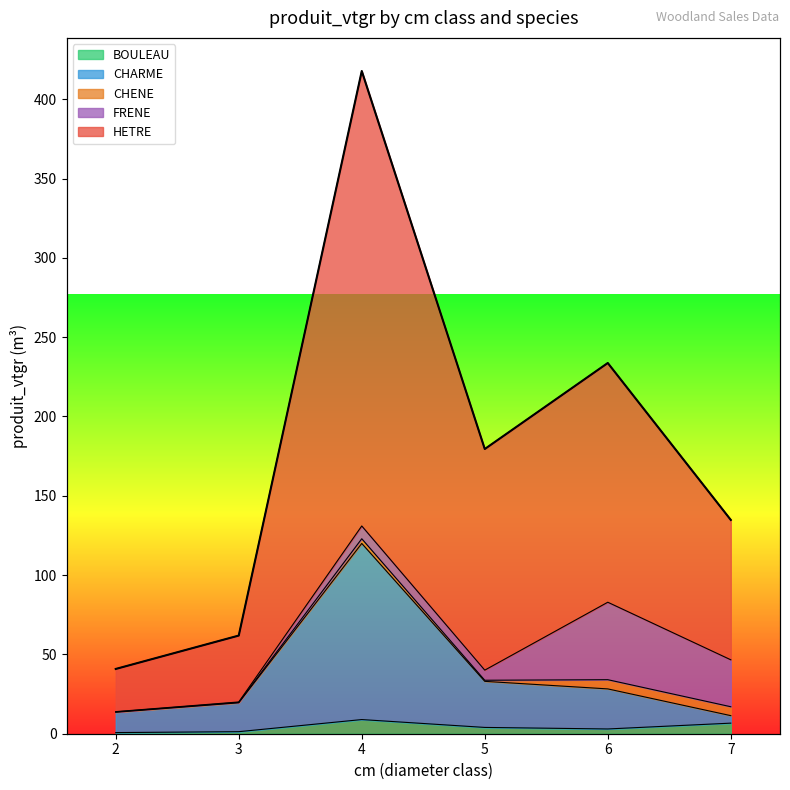

What is the difference between the highest and lowest values at 2?

40.1